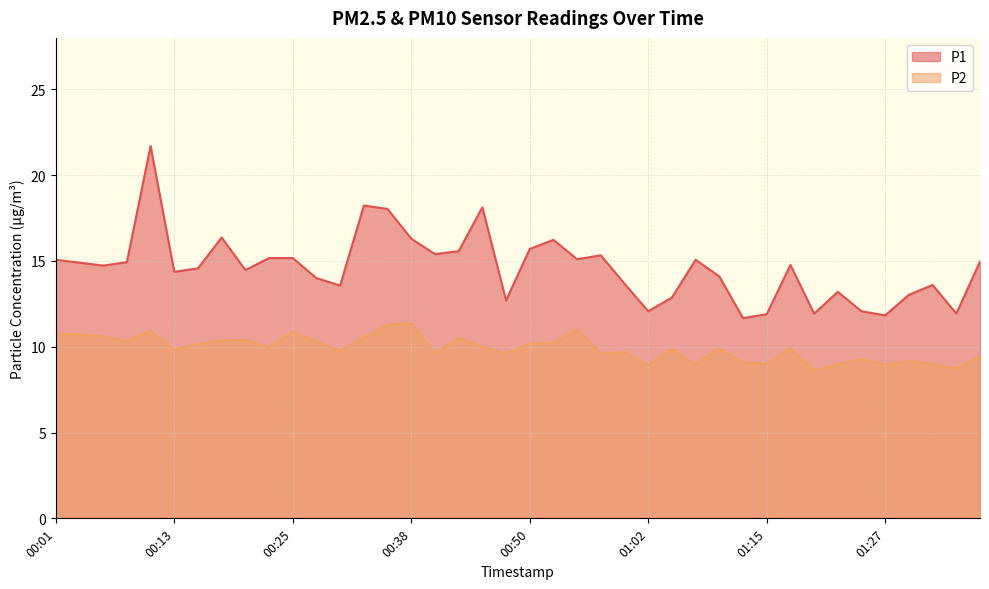

The value of P1 at 00:06 is 5.6. True or false?

False